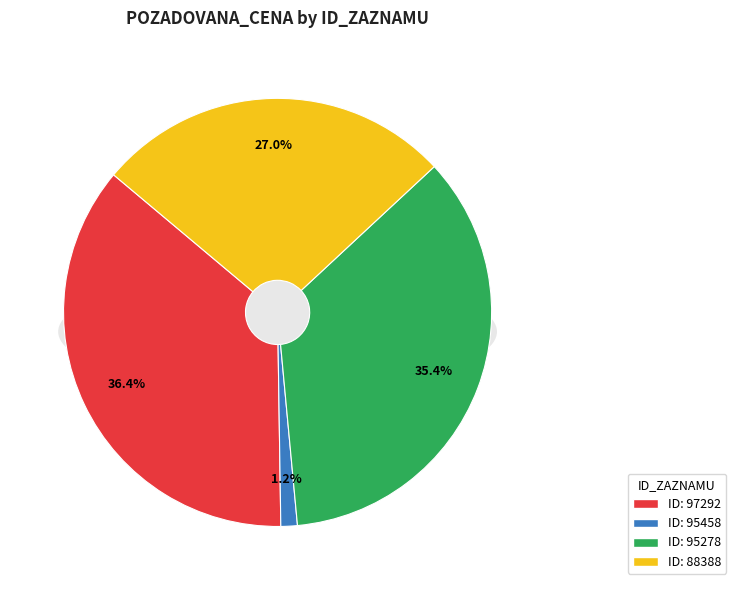

True or false: 97292 accounts for 49% of the total.

False